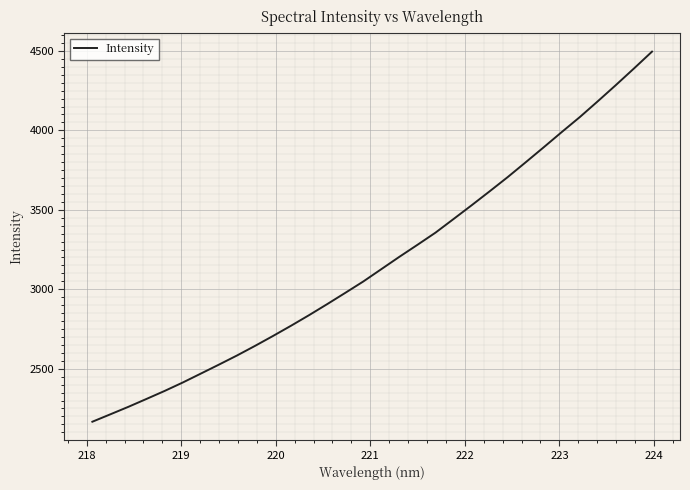

What is the difference between the maximum and minimum values?

2328.9